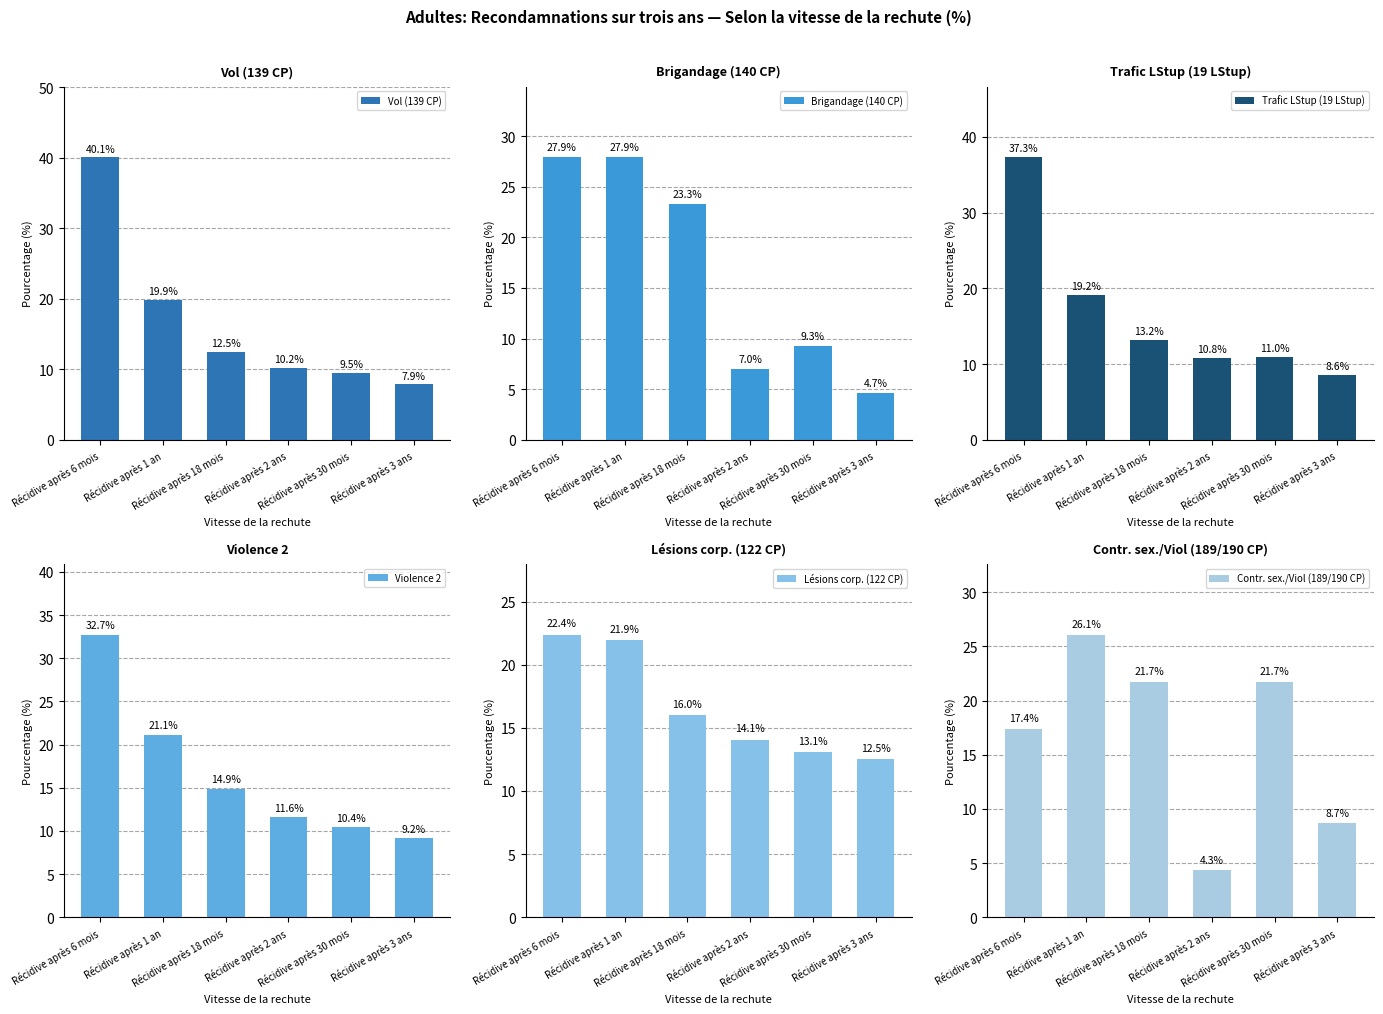

List the series in order of their peak value, highest first.

Vol (139 CP), Trafic LStup (19 LStup), Violence 2, Brigandage (140 CP), Contr. sex./Viol (189/190 CP), Lésions corp. (122 CP)